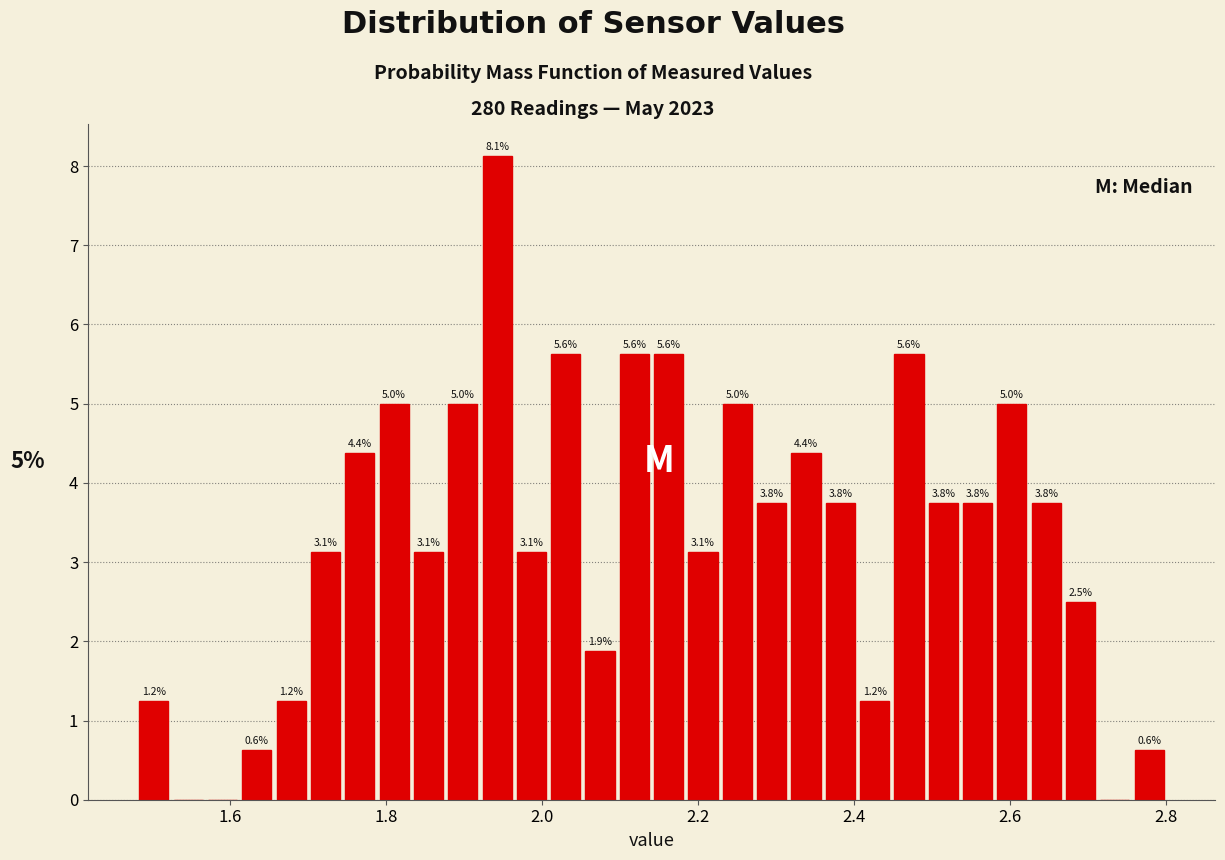

Read against the x-axis, roughly where is the centre of the tallest bar?

1.94